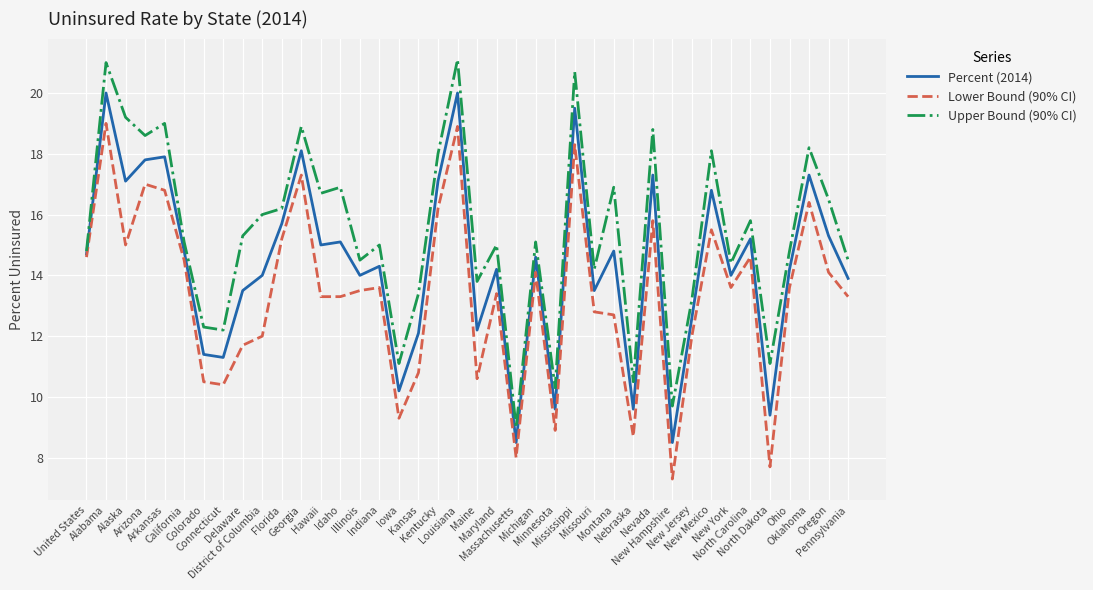

What is the minimum value for Upper Bound (90% CI)?

9.0